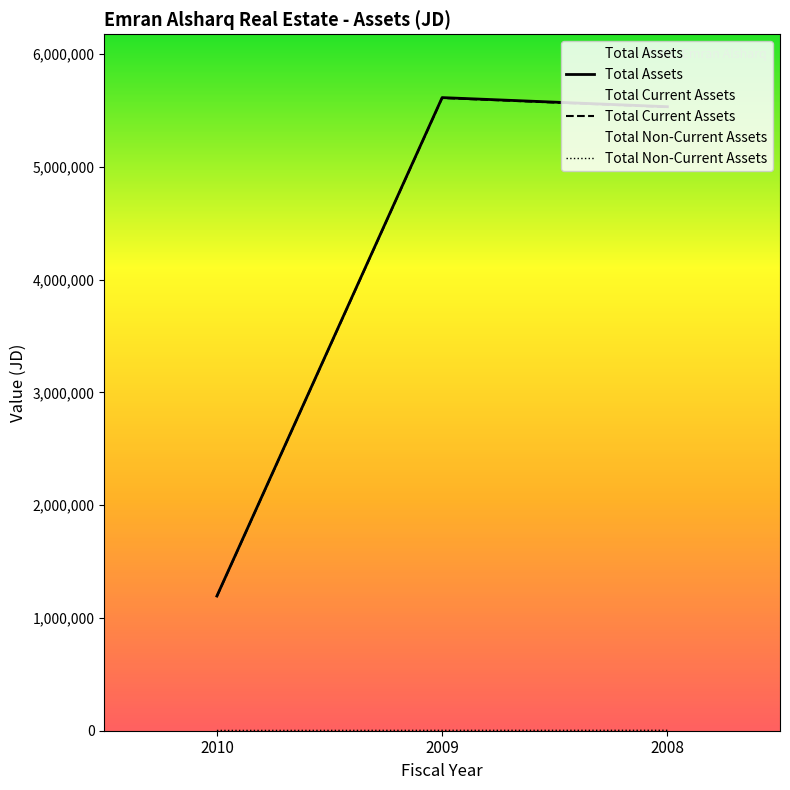

The Total Assets series shows 3264803 at 2008. True or false?

False